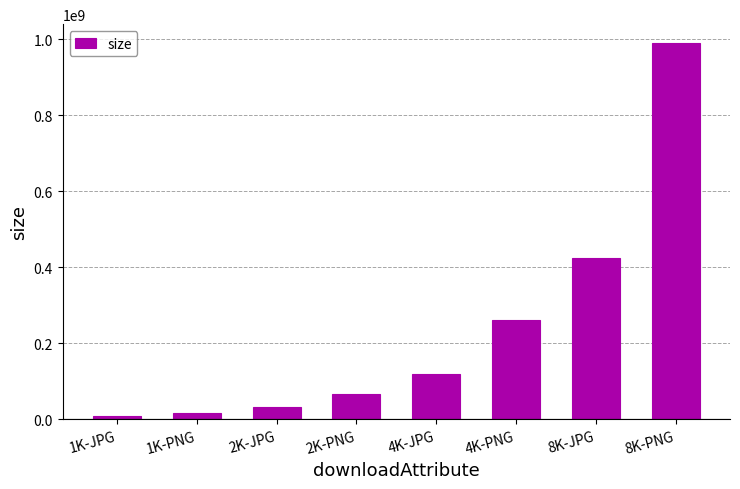

What value does the data have at 1K-JPG, to the nearest 10?

9360710